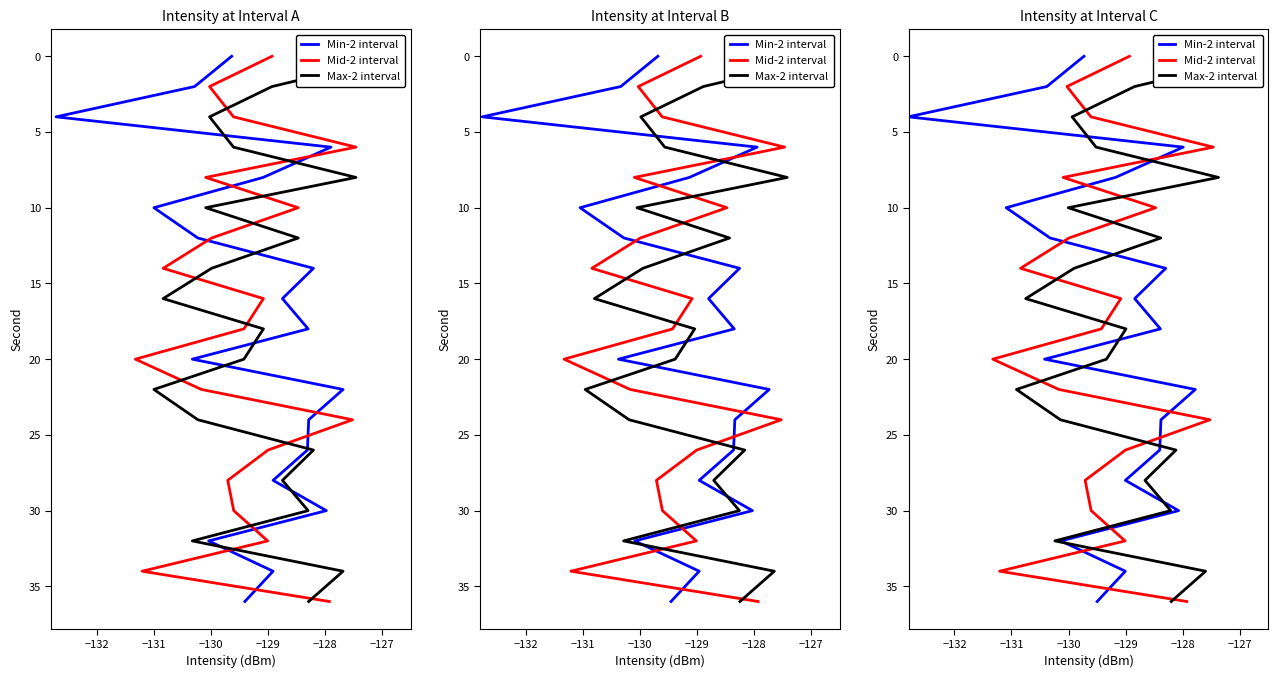

Which series has the largest total across all categories?

Min-2 interval